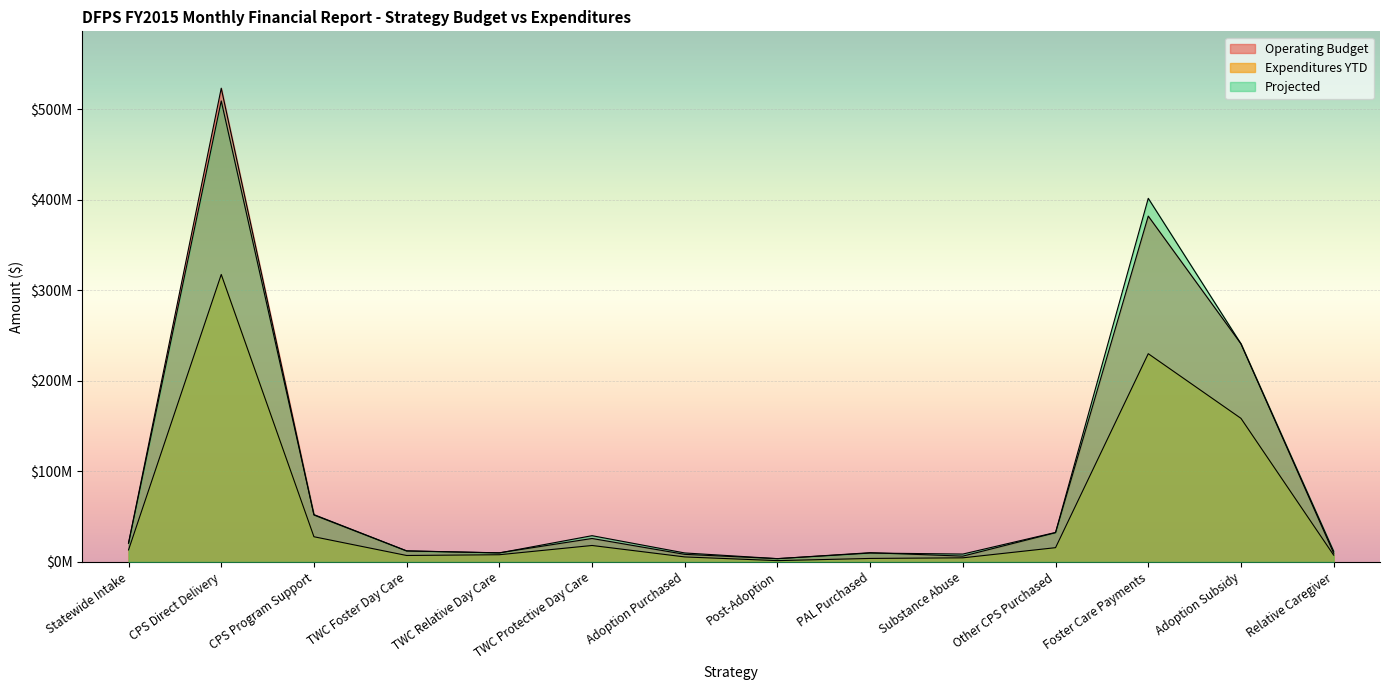

What is the difference between the highest and lowest values at CPS Direct Delivery?

205664904.9